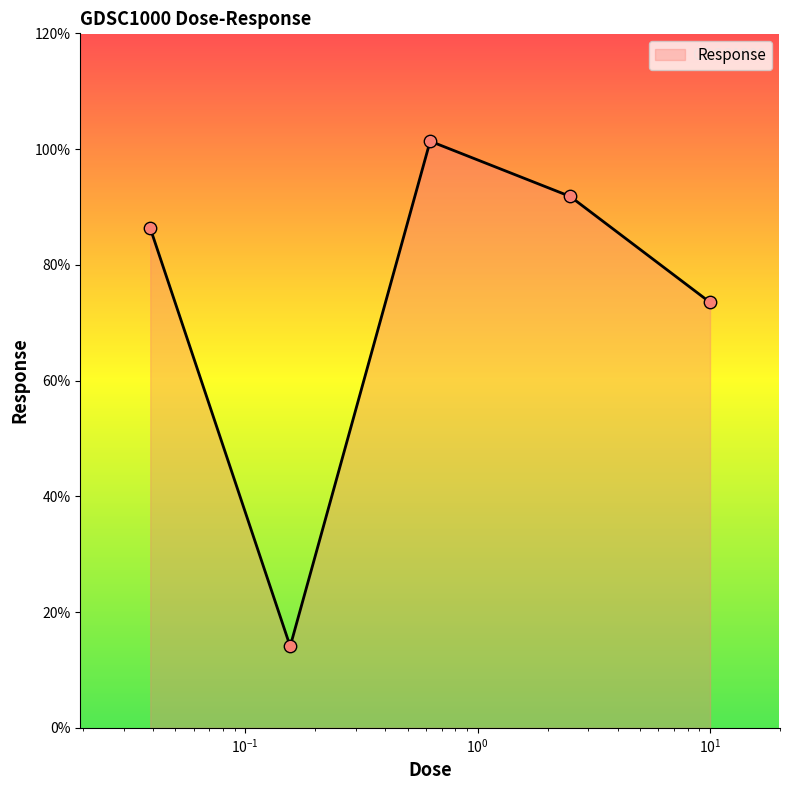

How many interior local peaks (higher than both neighbors) does the data have?

1